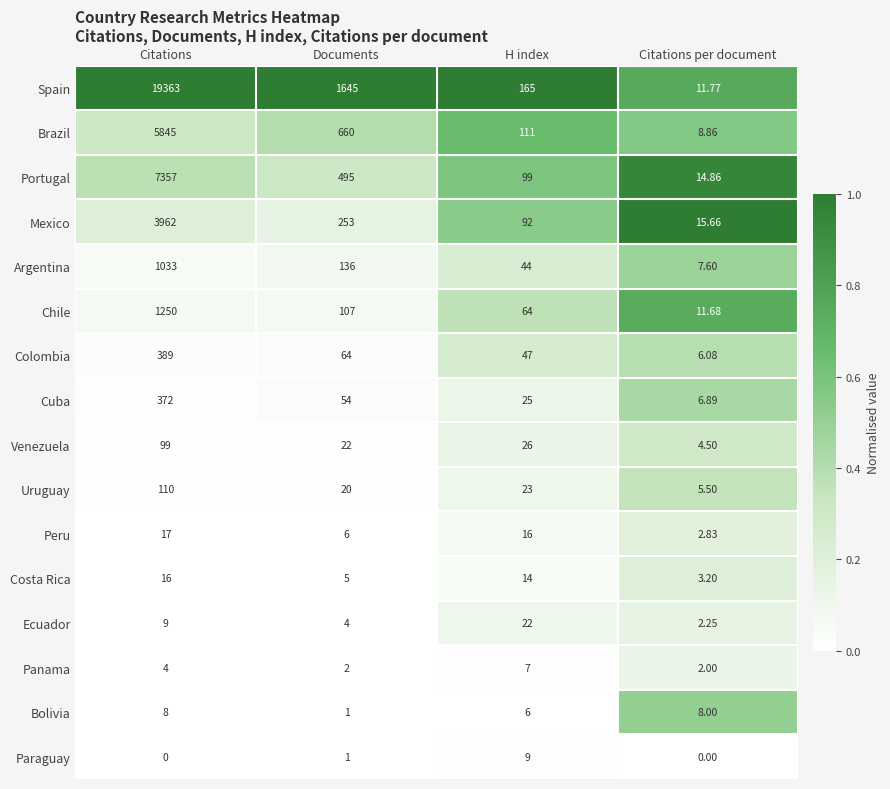

Which series has the largest total across all categories?

Spain